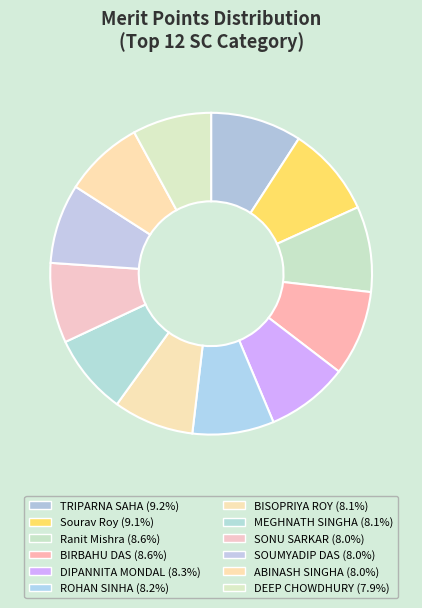

Do BIRBAHU DAS and Ranit Mishra together represent more than half of the pie?

No